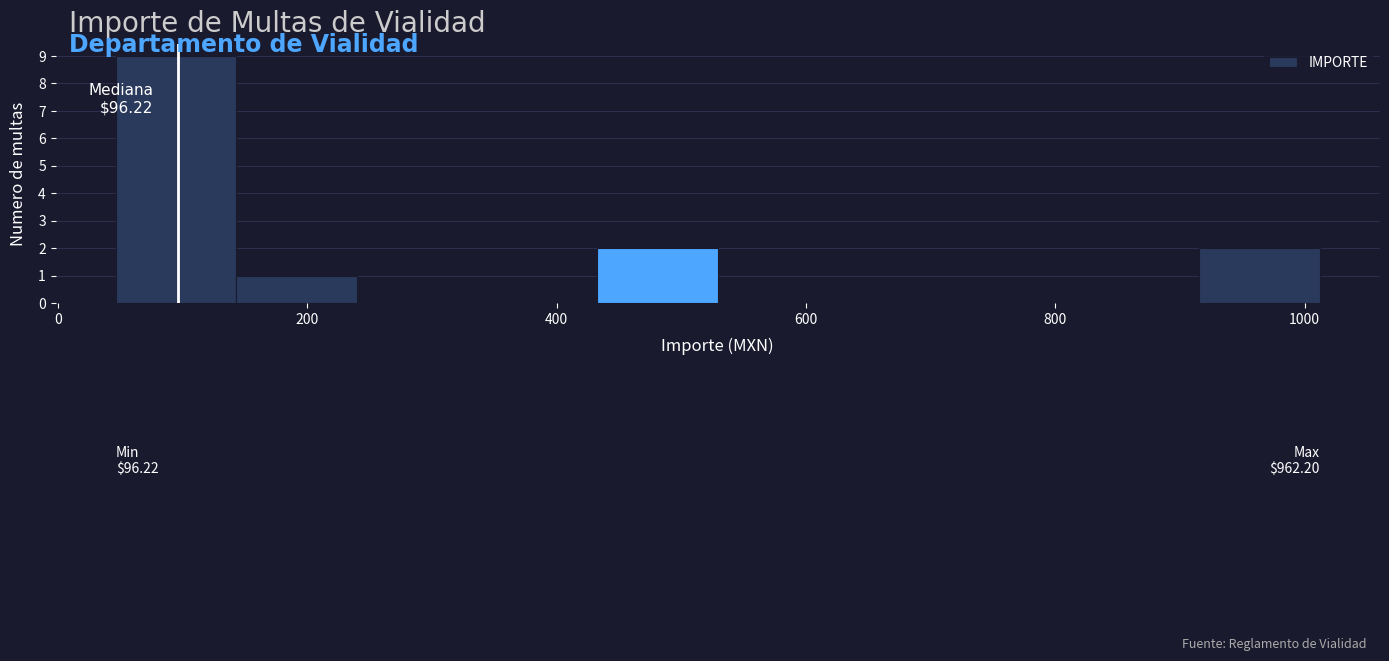

Which range on the x-axis has the tallest bar?

40 to 140